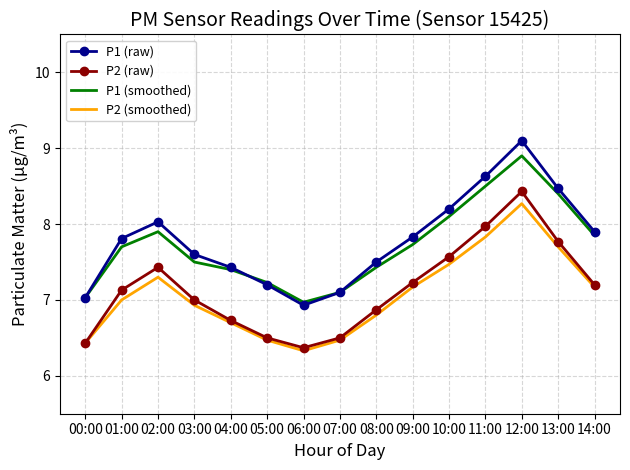

In P2 (smoothed), how many points are lower than both neighbors (excluding endpoints)?

1